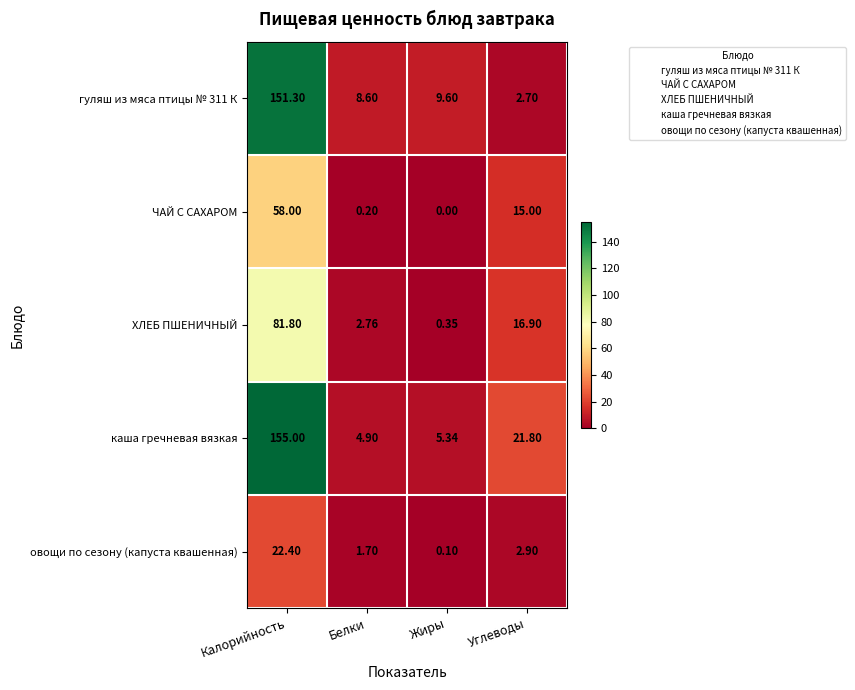

Which series has the largest total across all categories?

каша гречневая вязкая